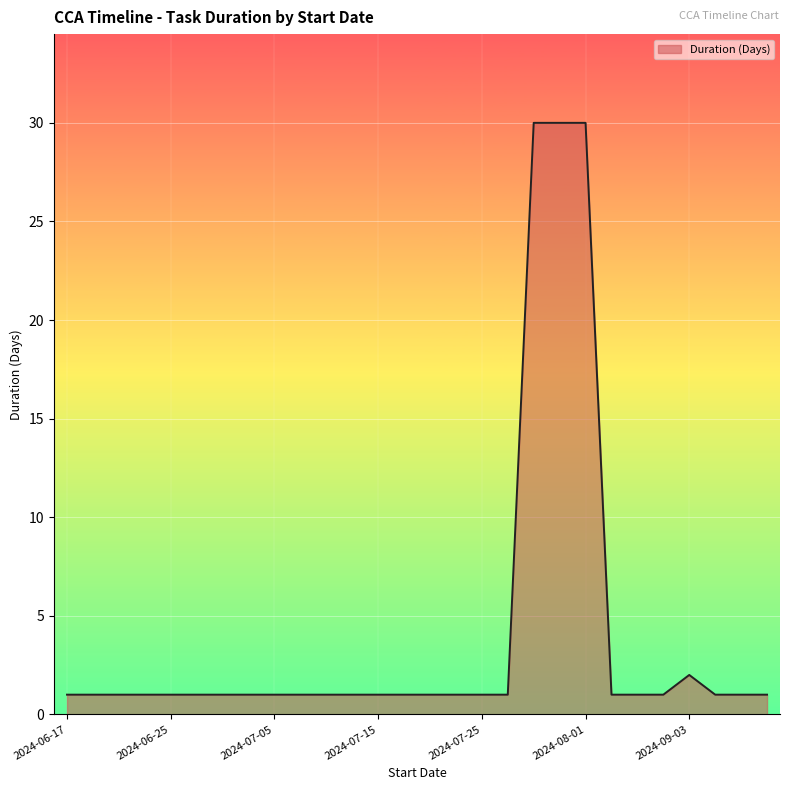

What is the difference between the maximum and minimum values?

29